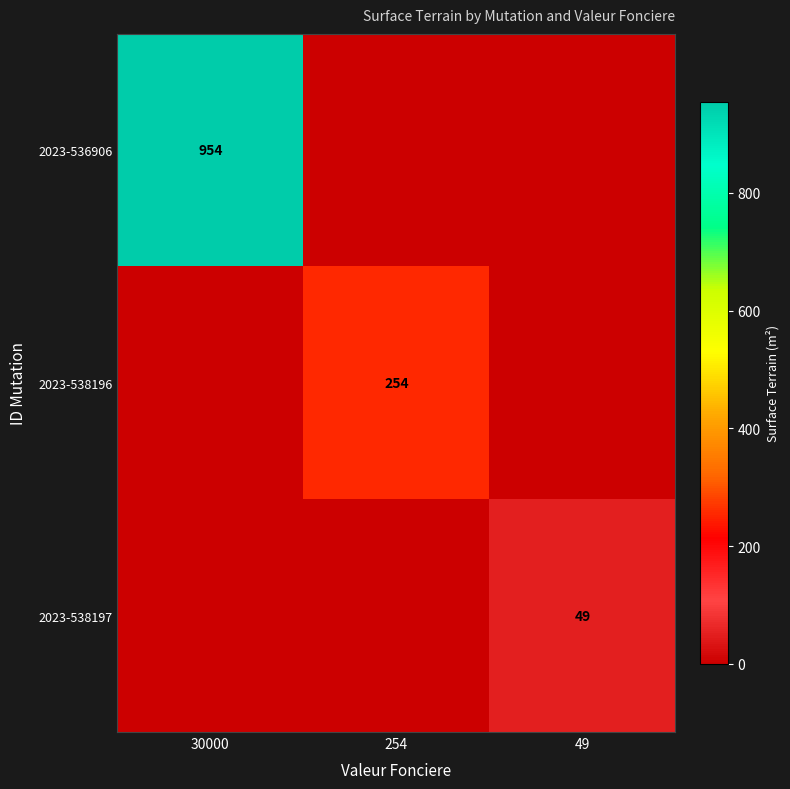

Is it true that 2023-536906 equals 1451 at 30000?

False